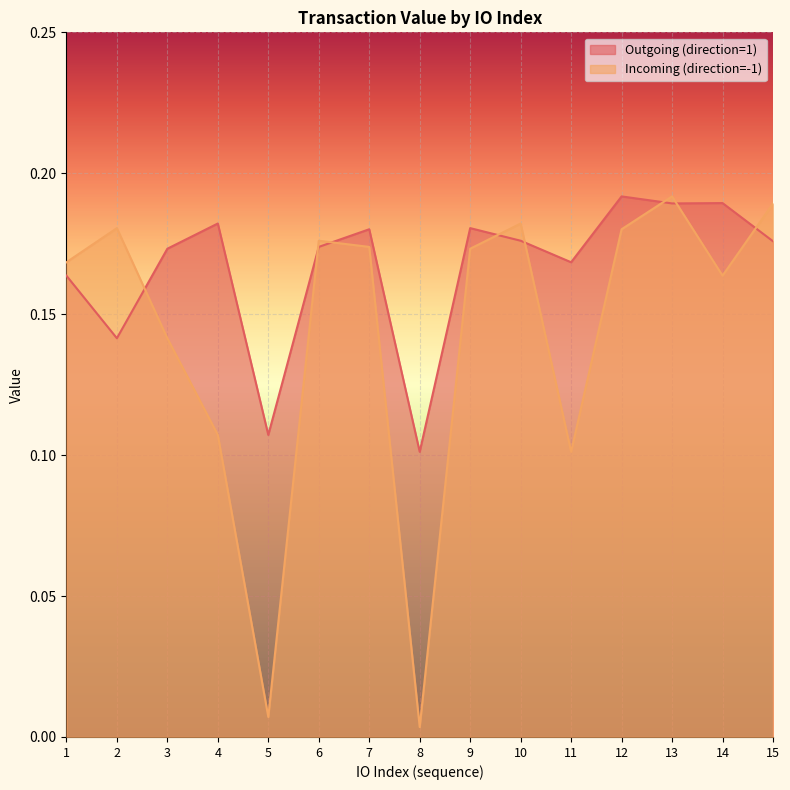

List the series in order of their peak value, lowest first.

Outgoing (direction=1), Incoming (direction=-1)